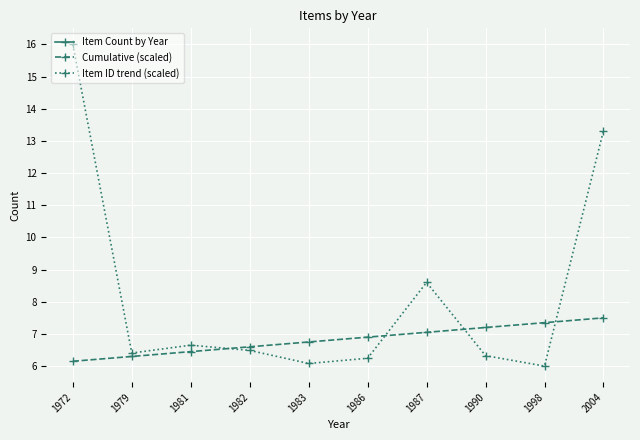

True or false: Item Count by Year has more than 0 interior local peaks.

False